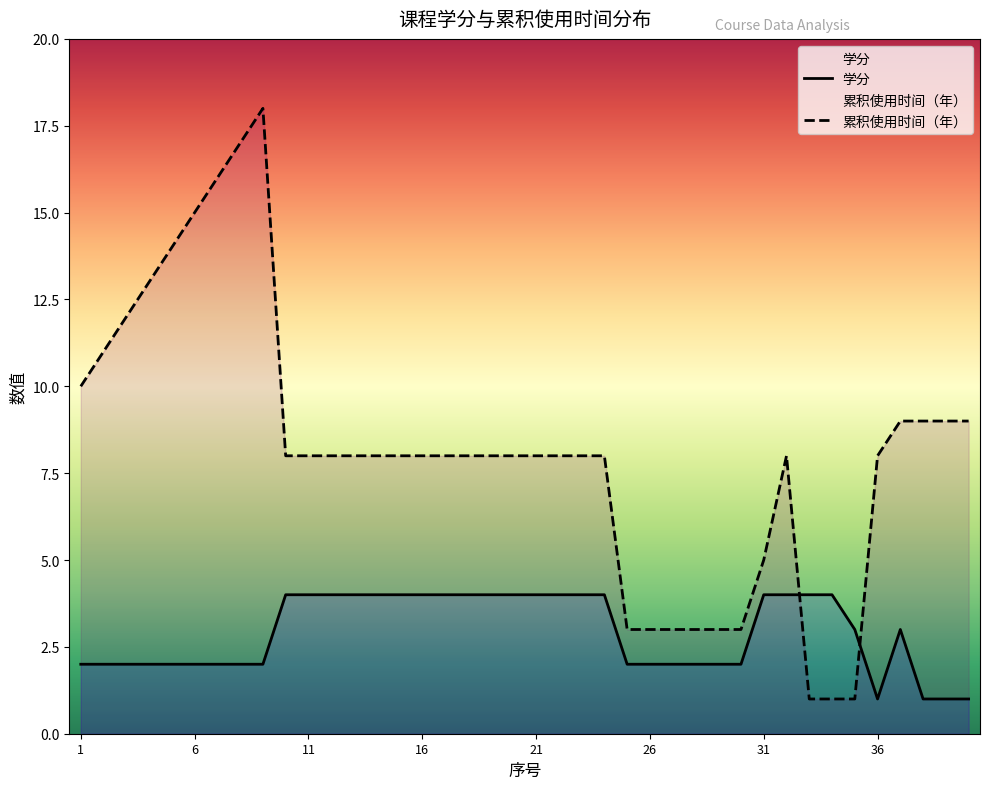

How many lines are shown in the chart?

2